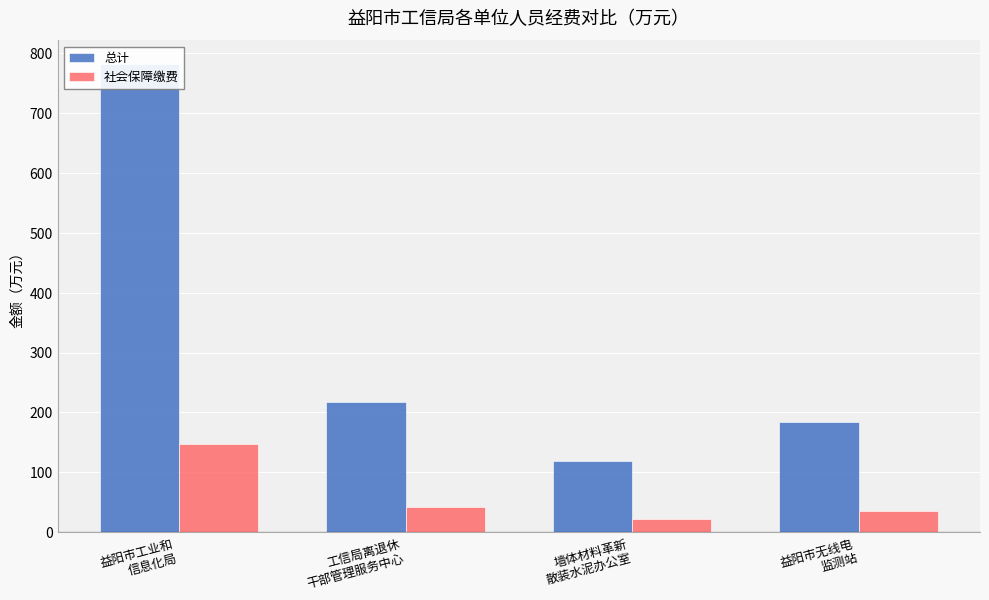

Reading left to right, what are all the values shown in this chart?

总计: 782.3	218.1	119.0	183.3
社会保障缴费: 147.9	42.1	22.5	35.2